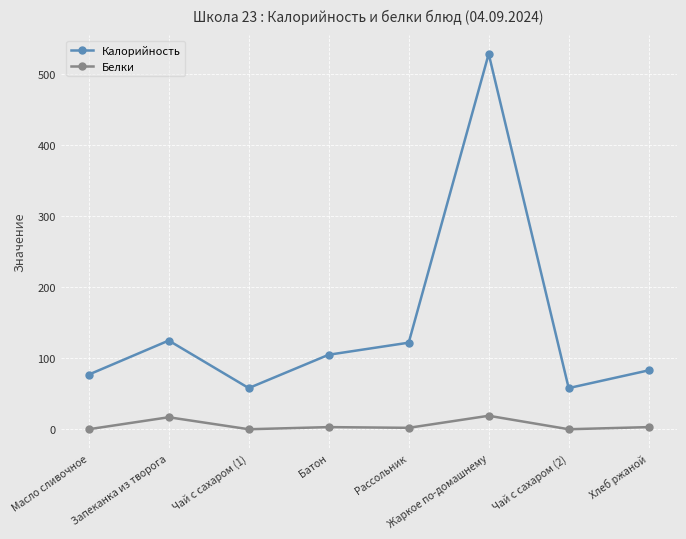

At Хлеб ржаной, list the series in order from largest to smallest.

Калорийность, Белки